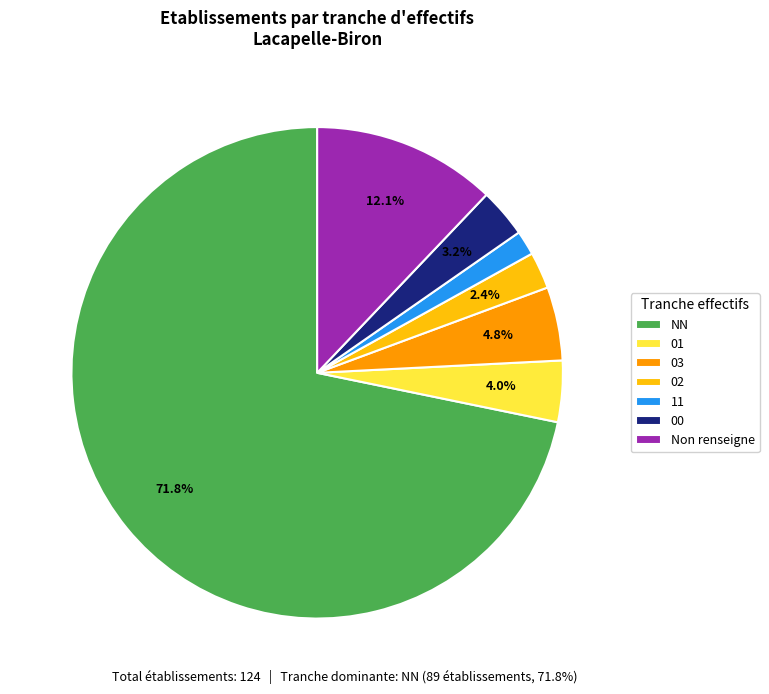

What is the ratio of the value at 00 to the value at 03?

0.7